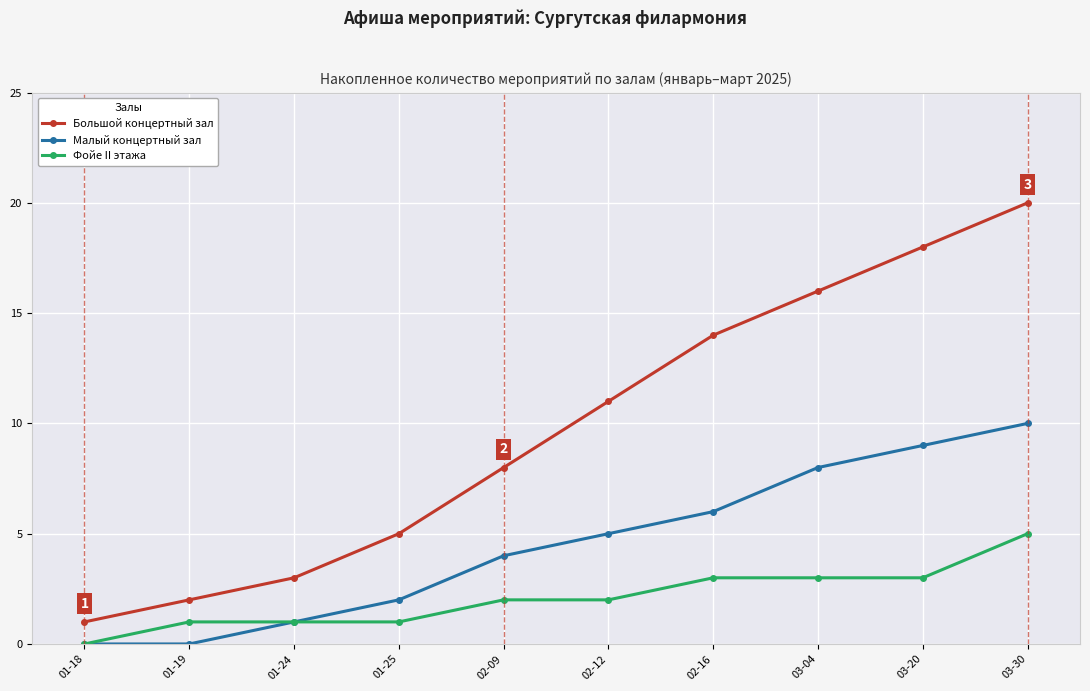

What is the sum of all Малый концертный зал values?

45